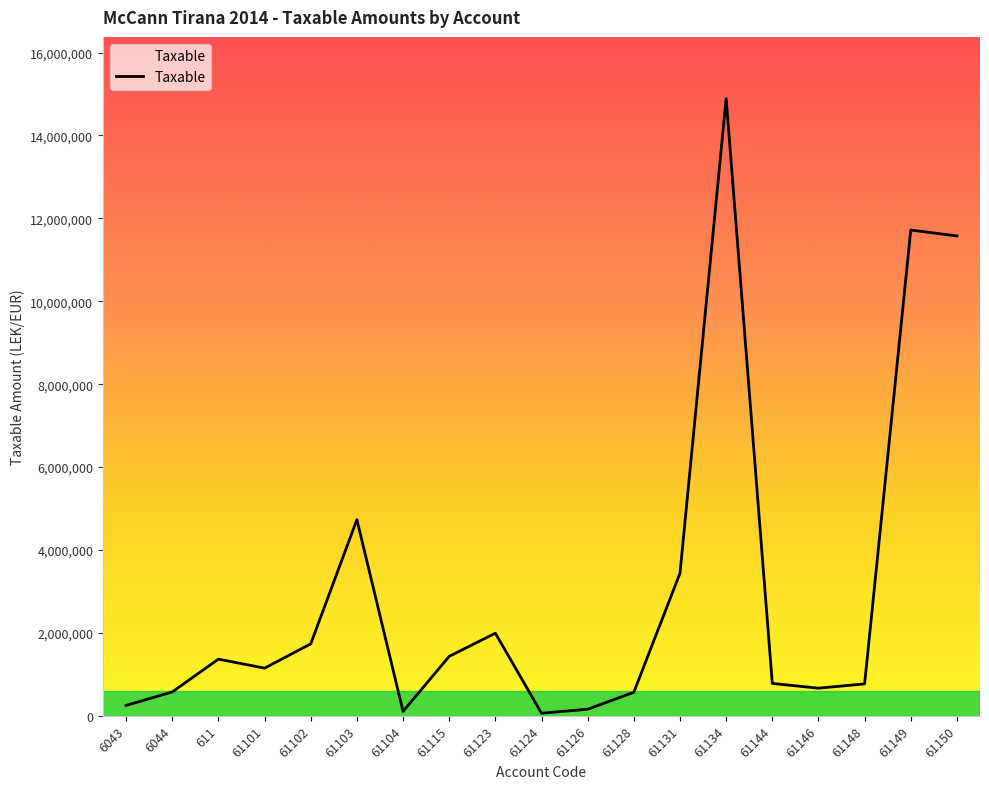

What is the average value?

3050467.3